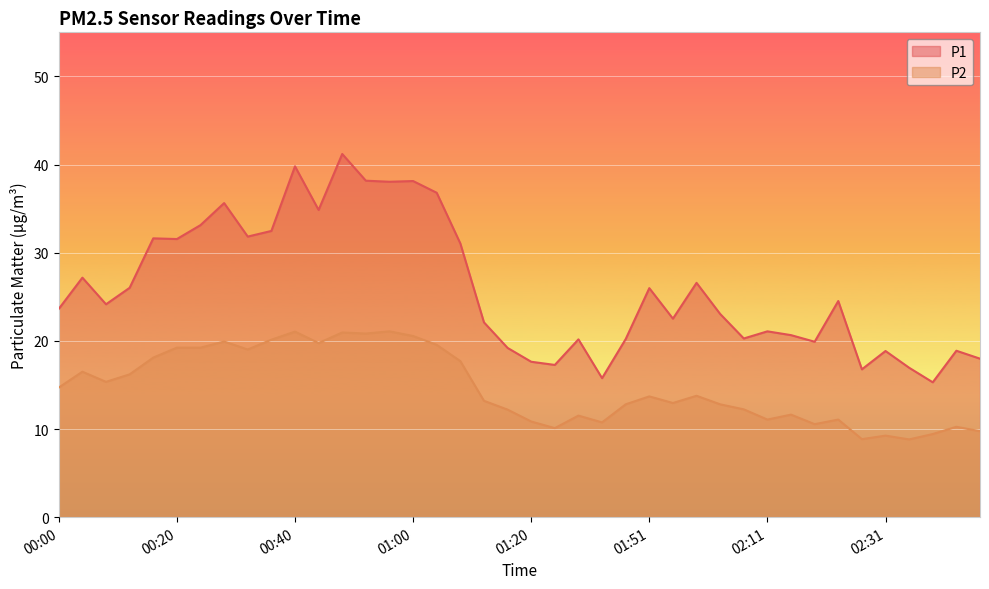

Which series has the widest spread of values?

P1